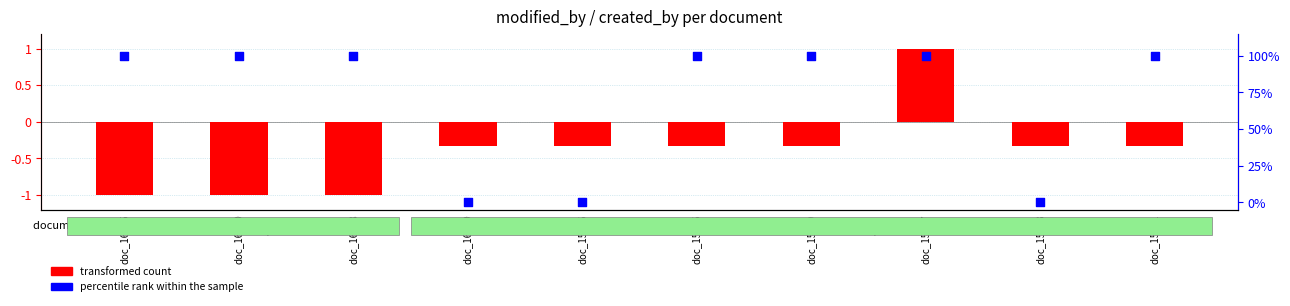

At how many categories does at least one series exceed 96?

7